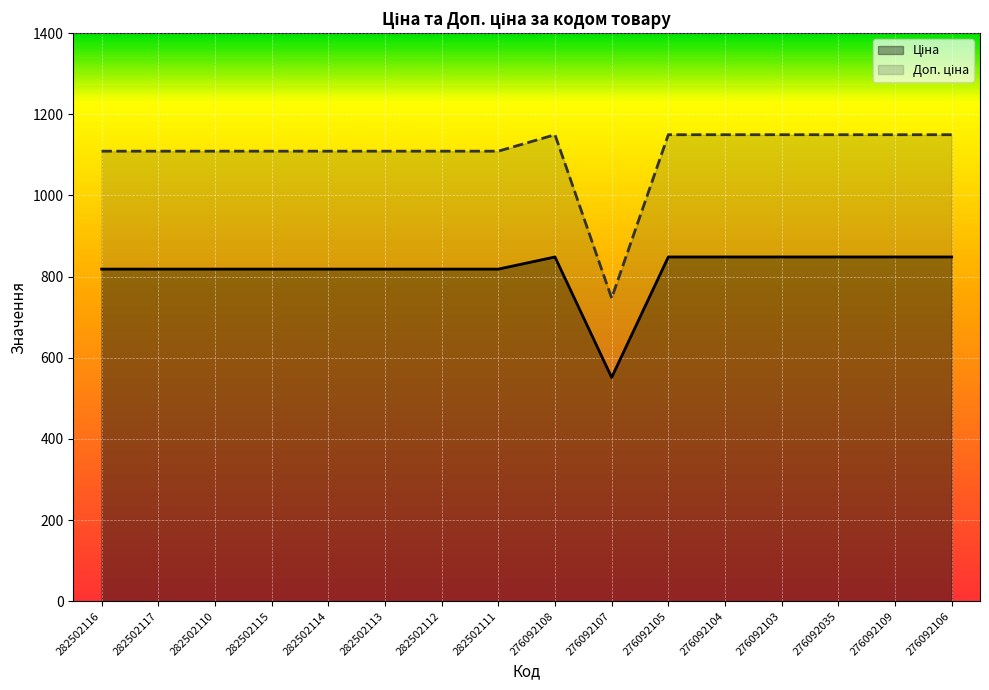

What is the spread (max minus min) of values at 276092109?

301.3